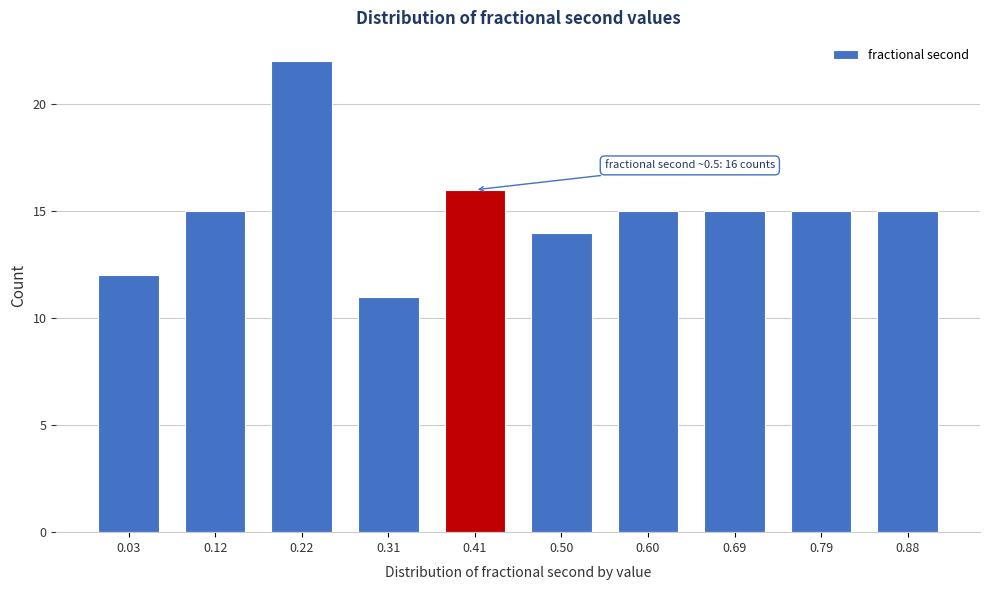

Reading left to right, extract all data points from this chart.

12	15	22	11	16	14	15	15	15	15